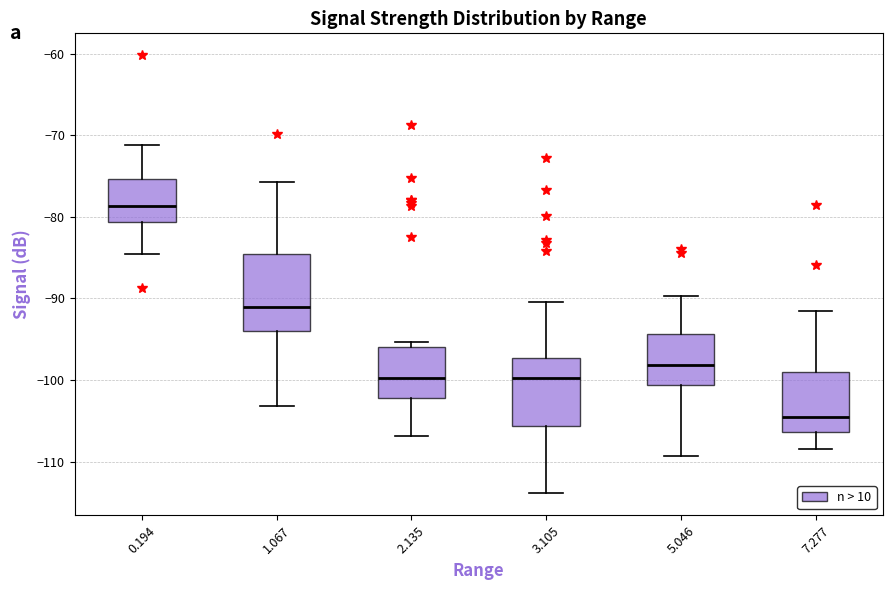

Reading left to right, transcribe this box plot: for each box, give where its median line is, the range the box spans, and where its two whiskers end, as read against the y-axis. The values are not printed on the chart, so give them approximately, as read against the axis.

0.194: median -79, box -81 to -75, whiskers -85 to -71
1.067: median -91, box -94 to -85, whiskers -103 to -76
2.135: median -100, box -102 to -96, whiskers -107 to -95
3.105: median -100, box -106 to -97, whiskers -114 to -90
5.046: median -98, box -101 to -94, whiskers -109 to -90
7.277: median -104, box -106 to -99, whiskers -108 to -91